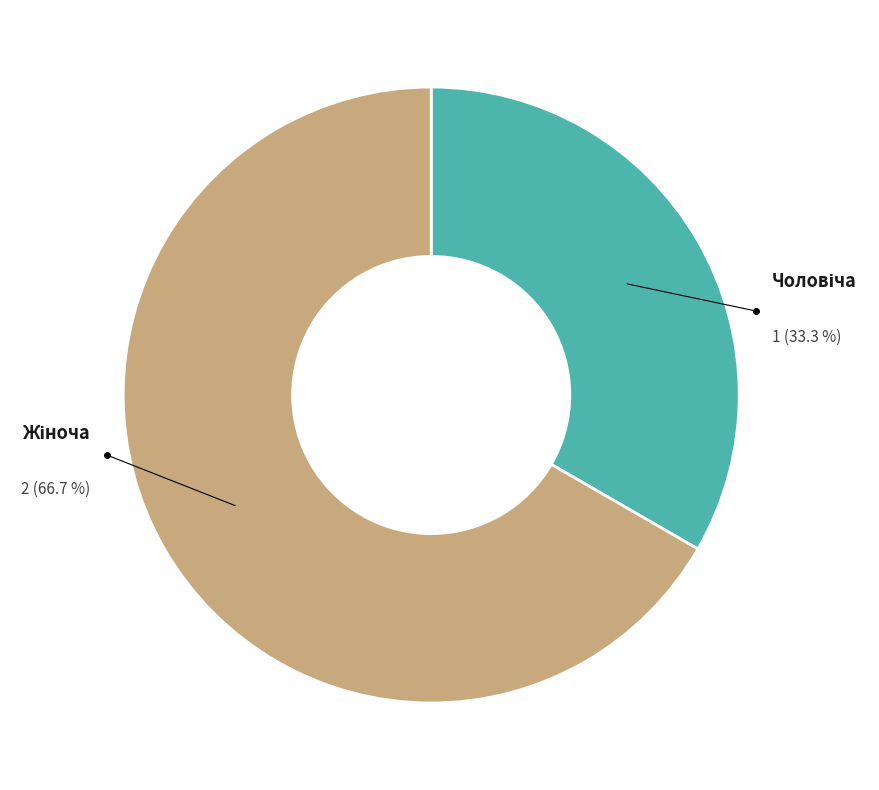

Is there any slice that represents more than half of the pie?

Yes